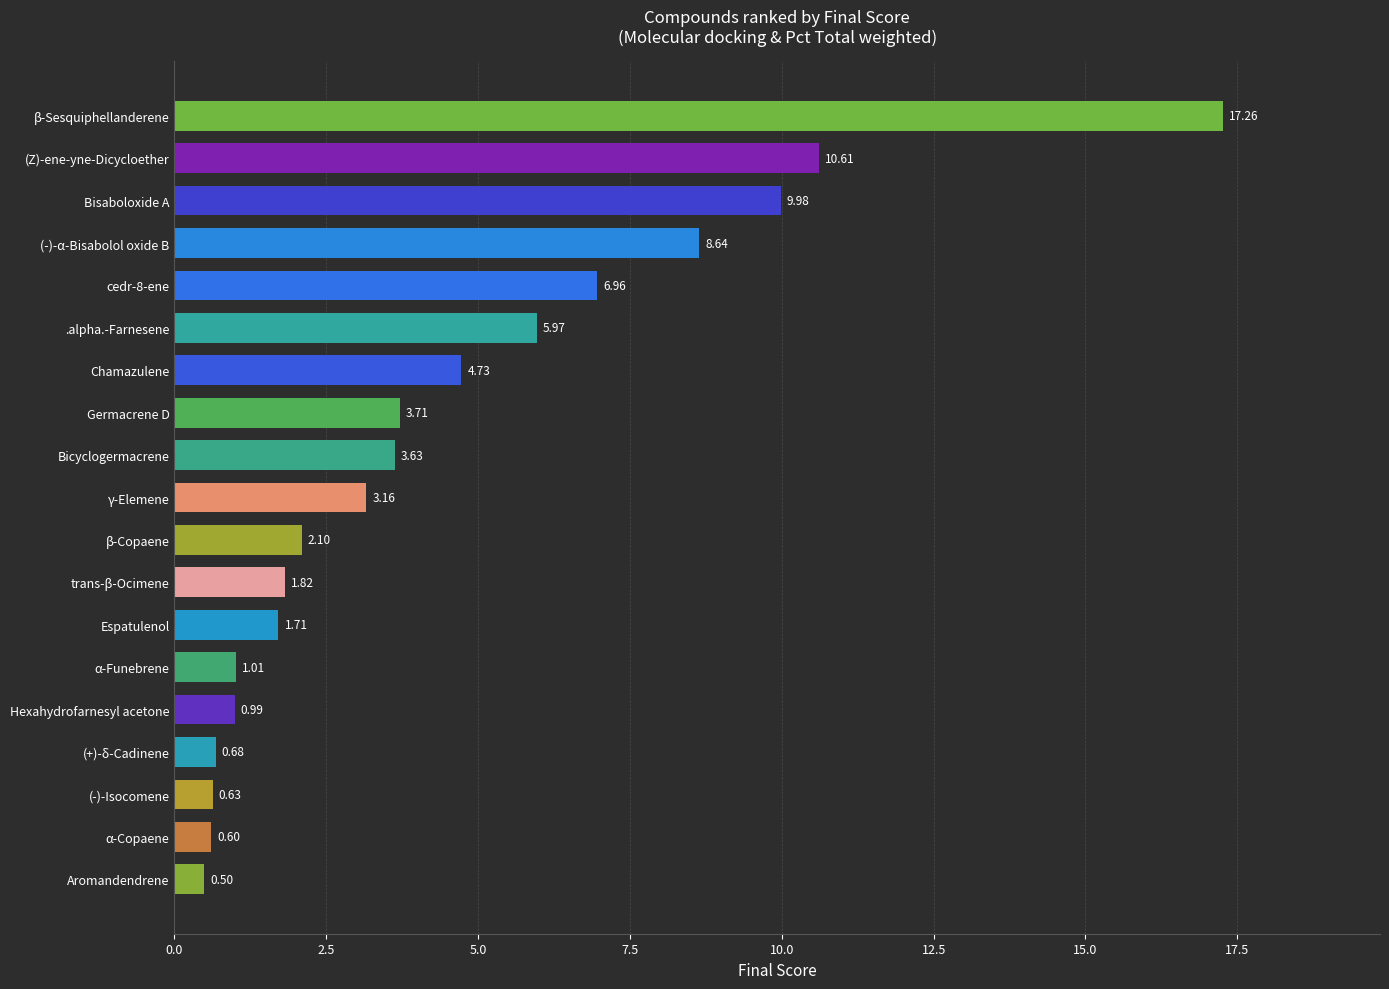

Between .alpha.-Farnesene and Bicyclogermacrene, which is larger?

.alpha.-Farnesene